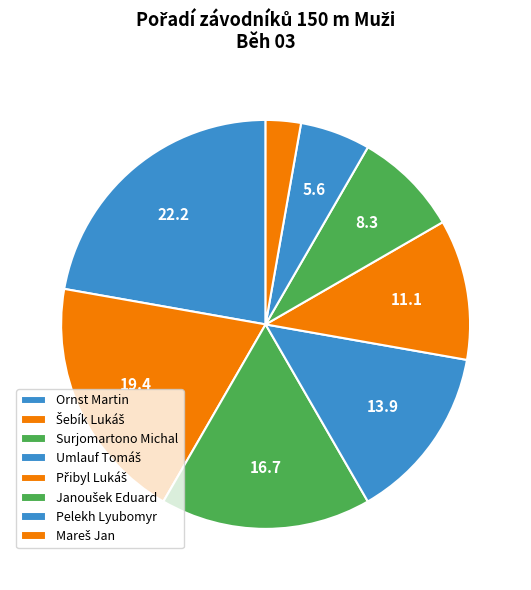

Is it true that Umlauf Tomáš is 25% of the pie?

False